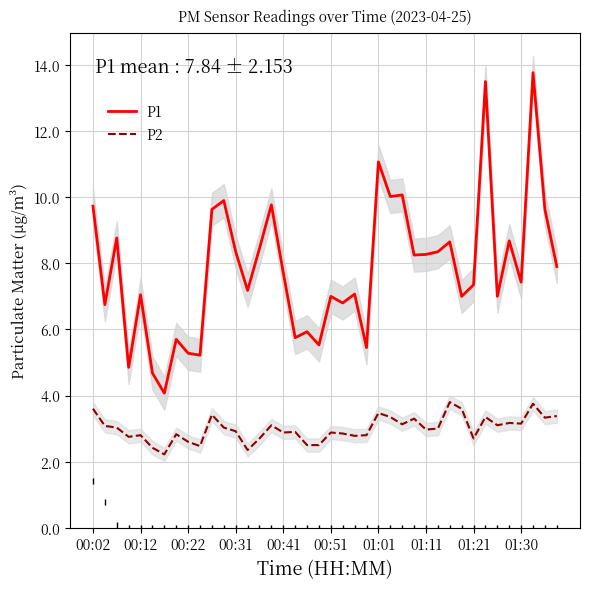

The value of P1 at 00:12 is 7.0. True or false?

True